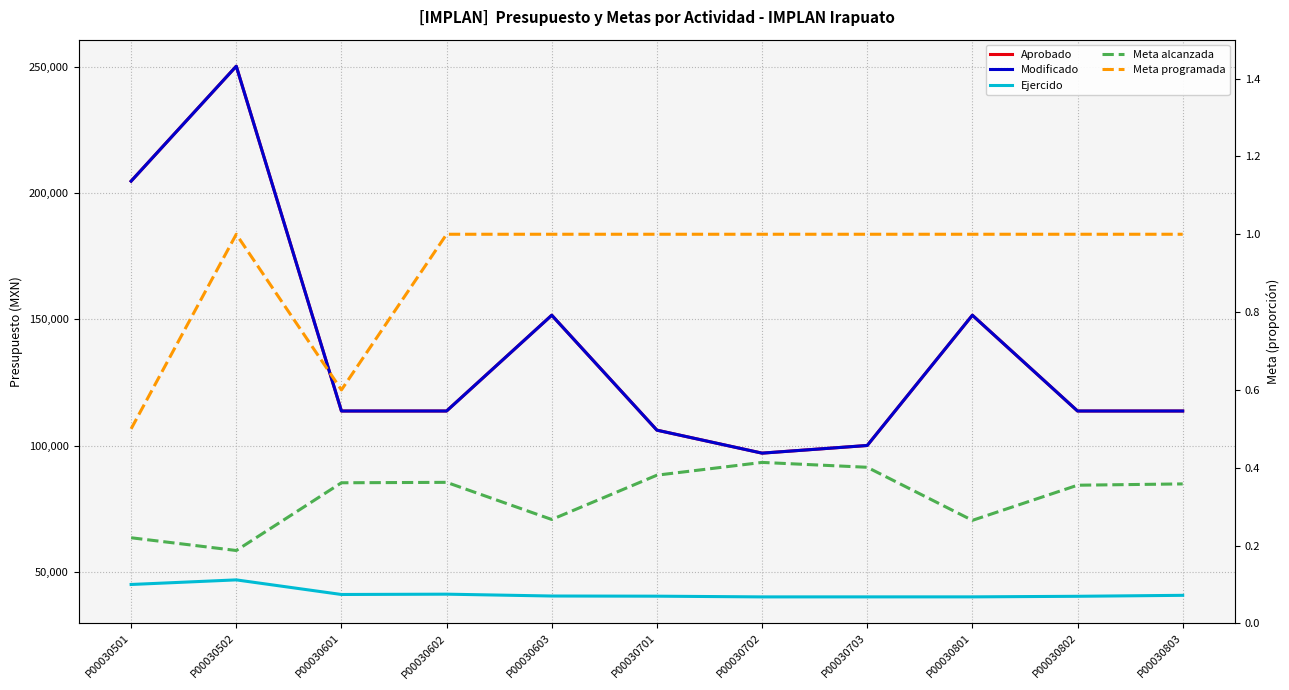

Where is the first local maximum for Modificado?

P00030502